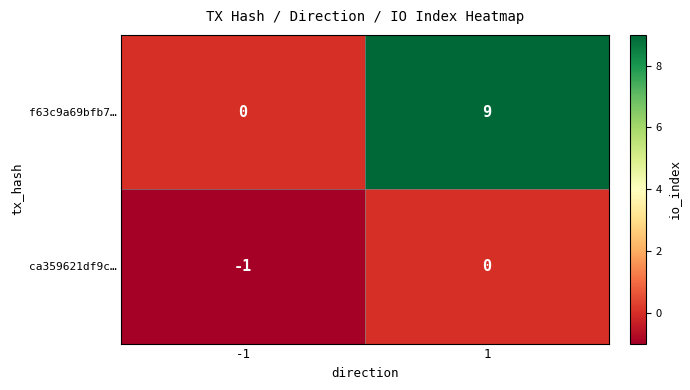

What is the total value across all series at -1?

-1